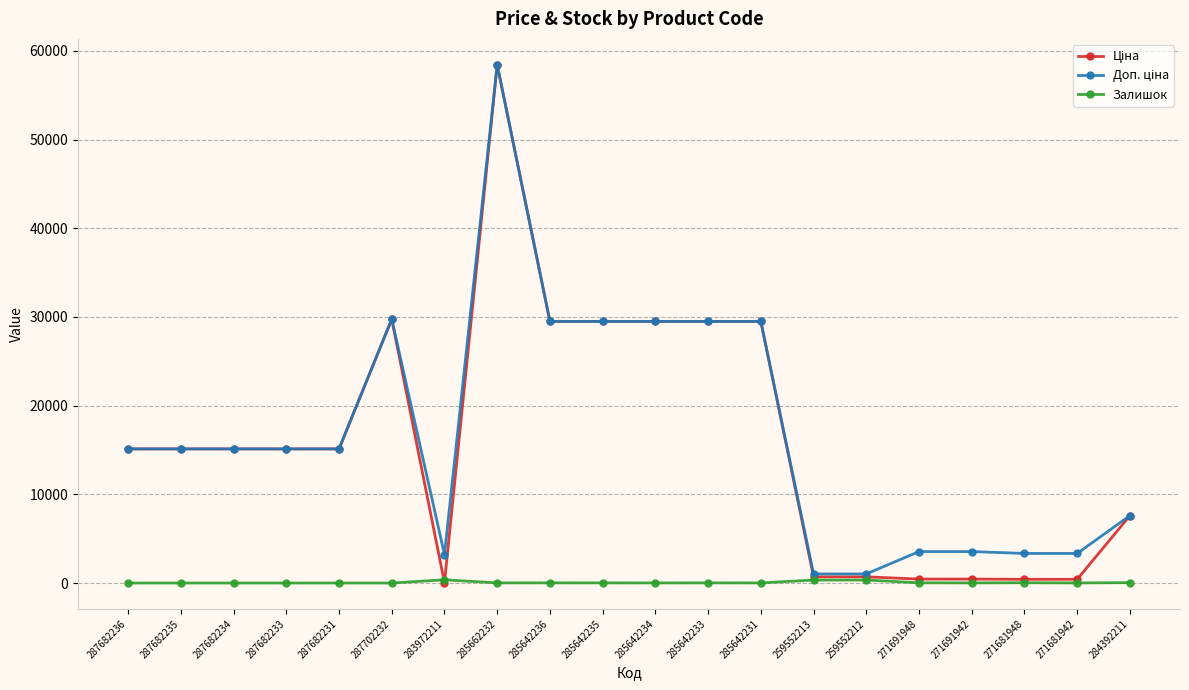

Does the chart have visible grid lines?

Yes